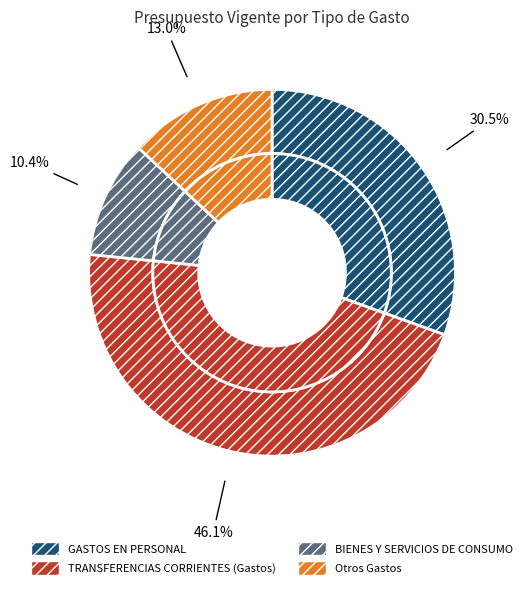

Is there any slice that represents more than half of the pie?

No